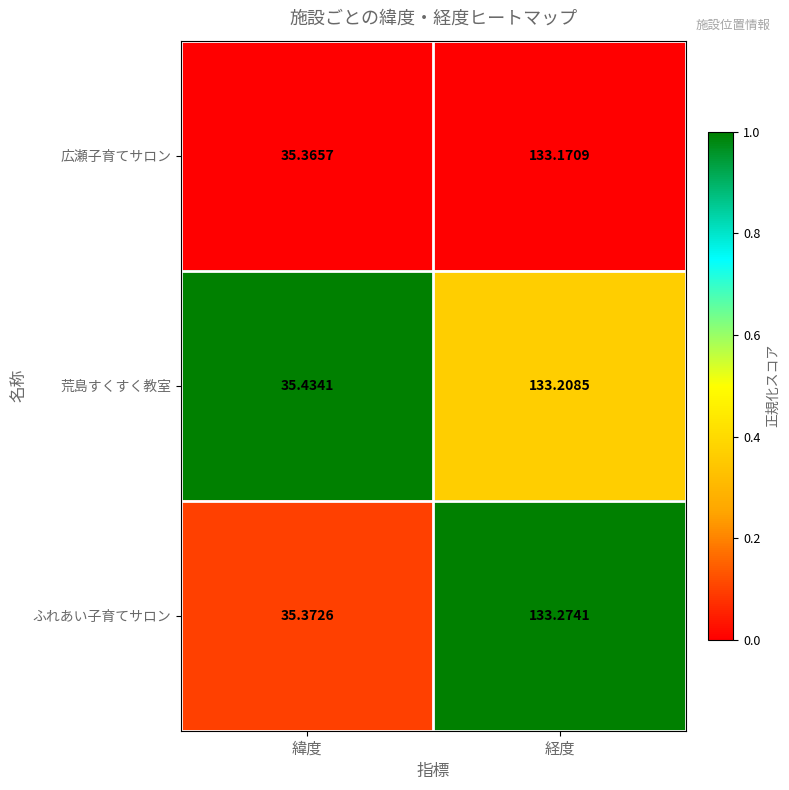

How many series are shown in this chart?

3